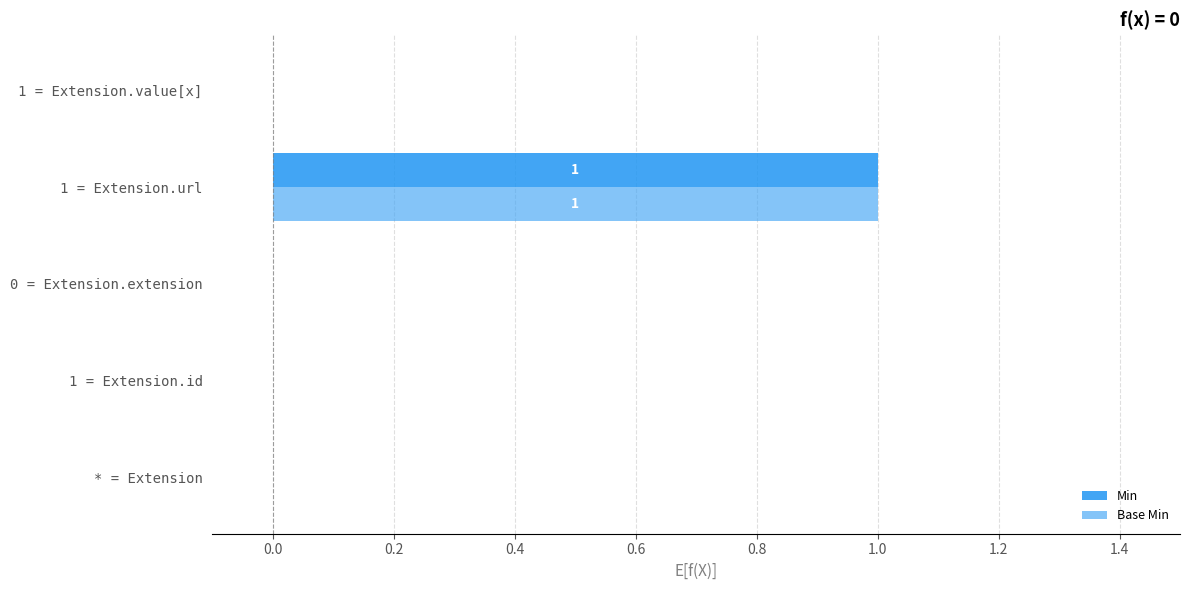

What are all the series names shown in the legend?

Min, Base Min